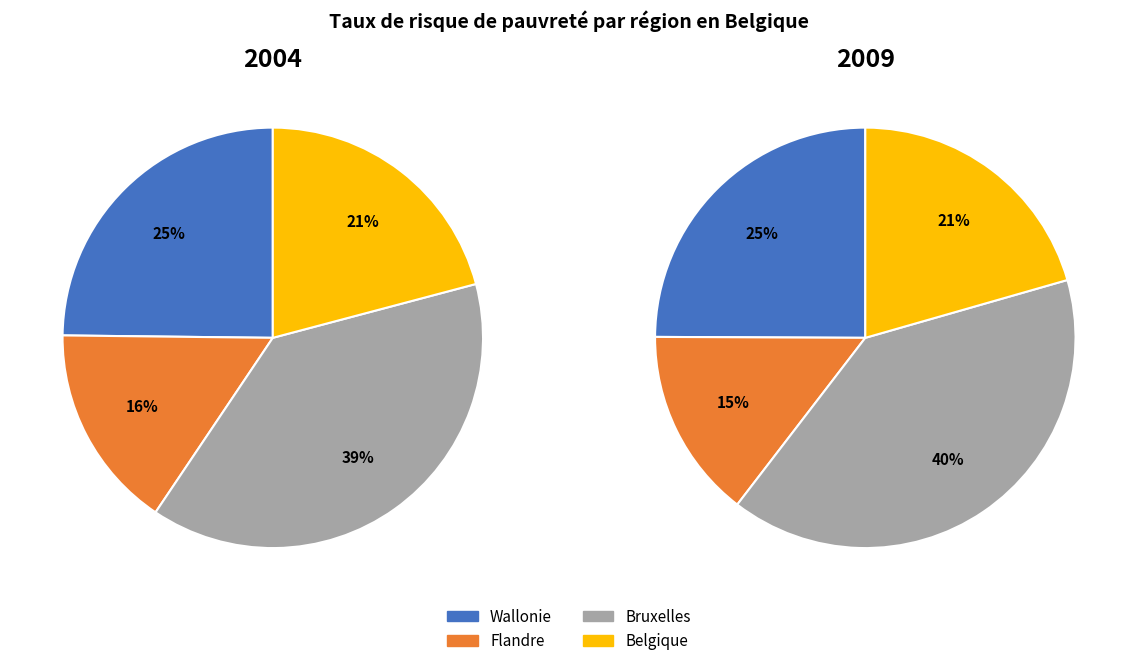

To the nearest percent, what is the average slice percentage?

25%